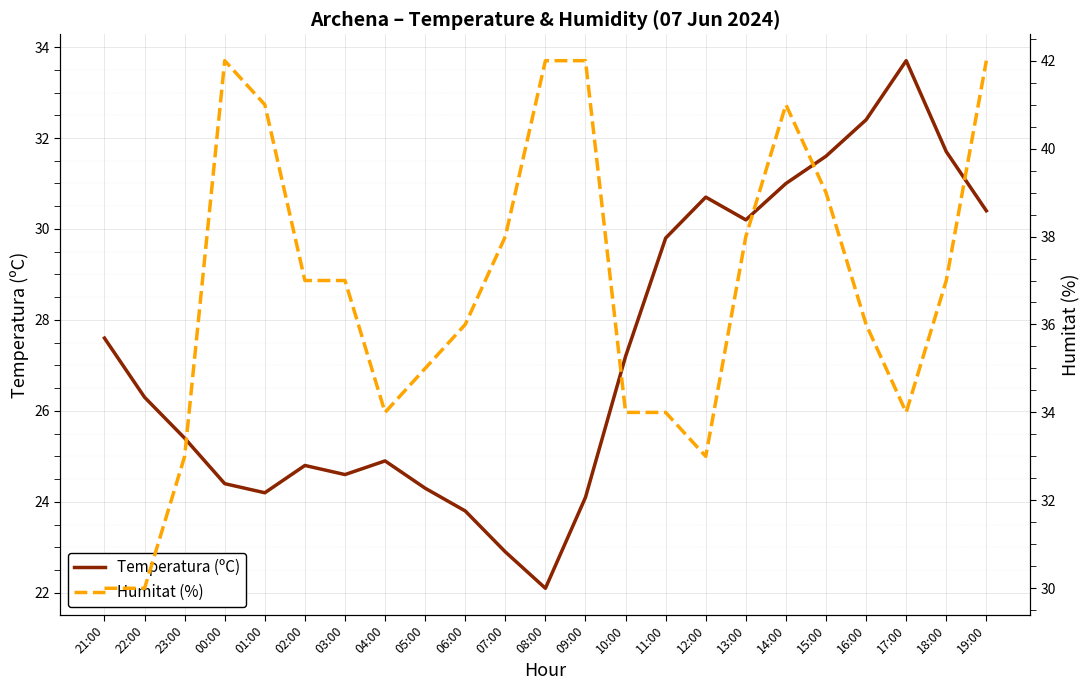

Which series has the largest total across all categories?

Humitat (%)